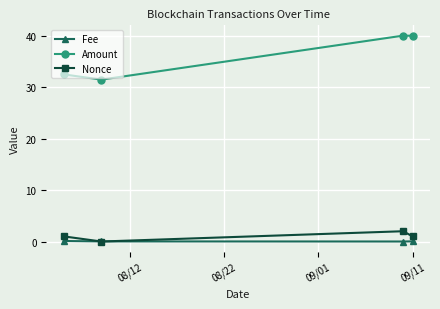

True or false: Nonce and Amount cross at least once.

False